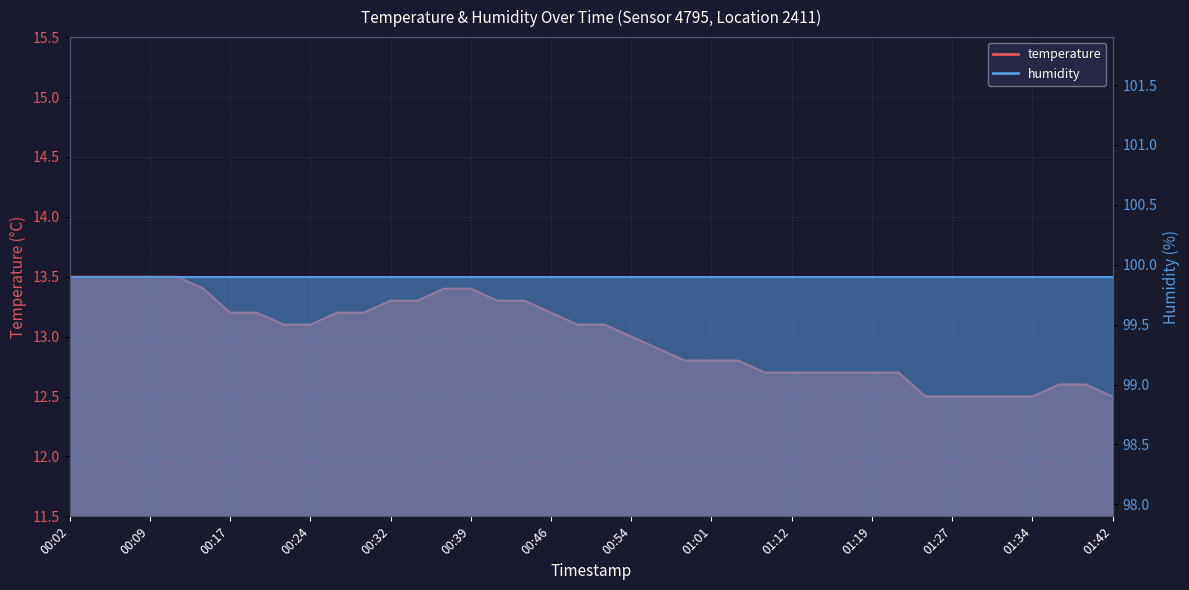

What is the smallest value displayed?

12.5